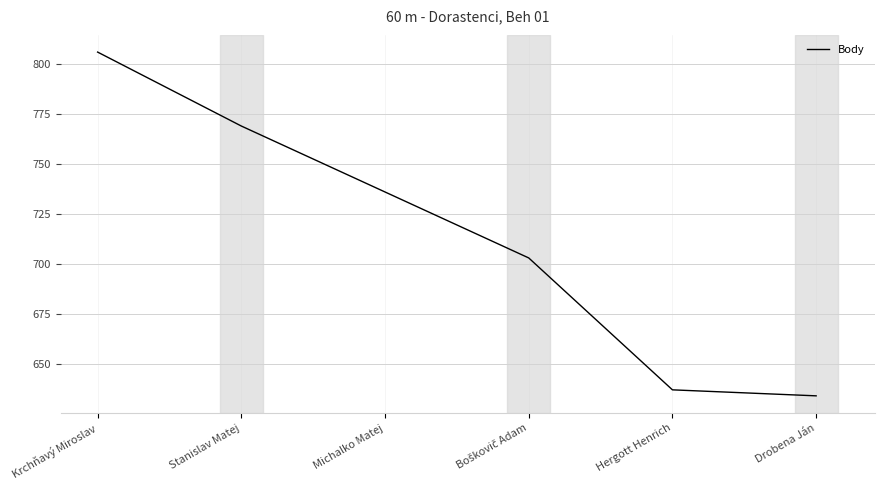

Reading left to right, transcribe all the data shown in this chart.

806	769	736	703	637	634